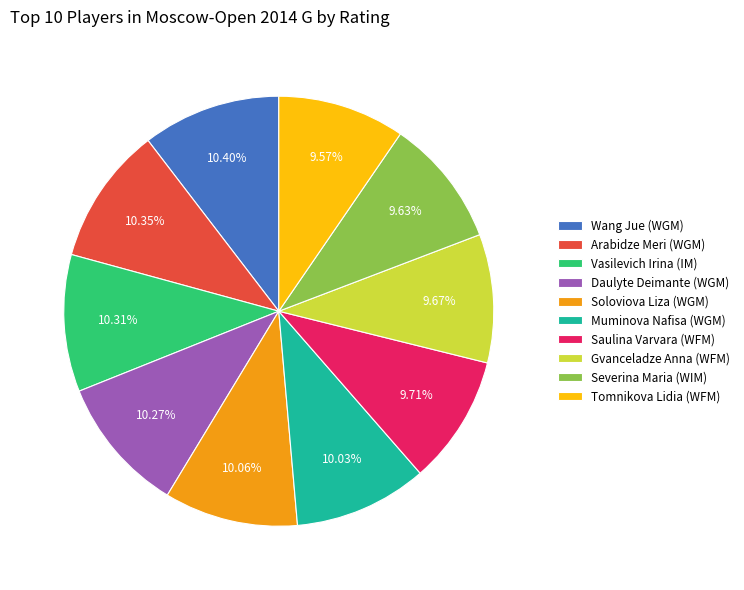

To the nearest percent, what percentage of the pie is Muminova Nafisa (WGM)?

10%